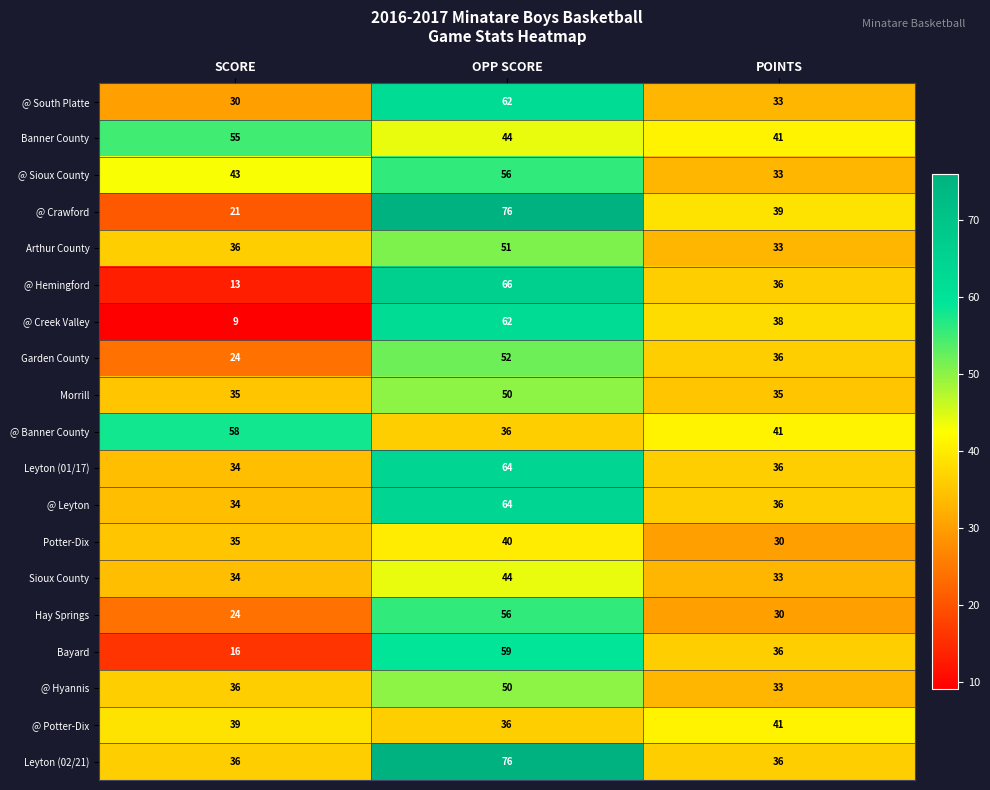

What is the sum of all @ Sioux County values?

132